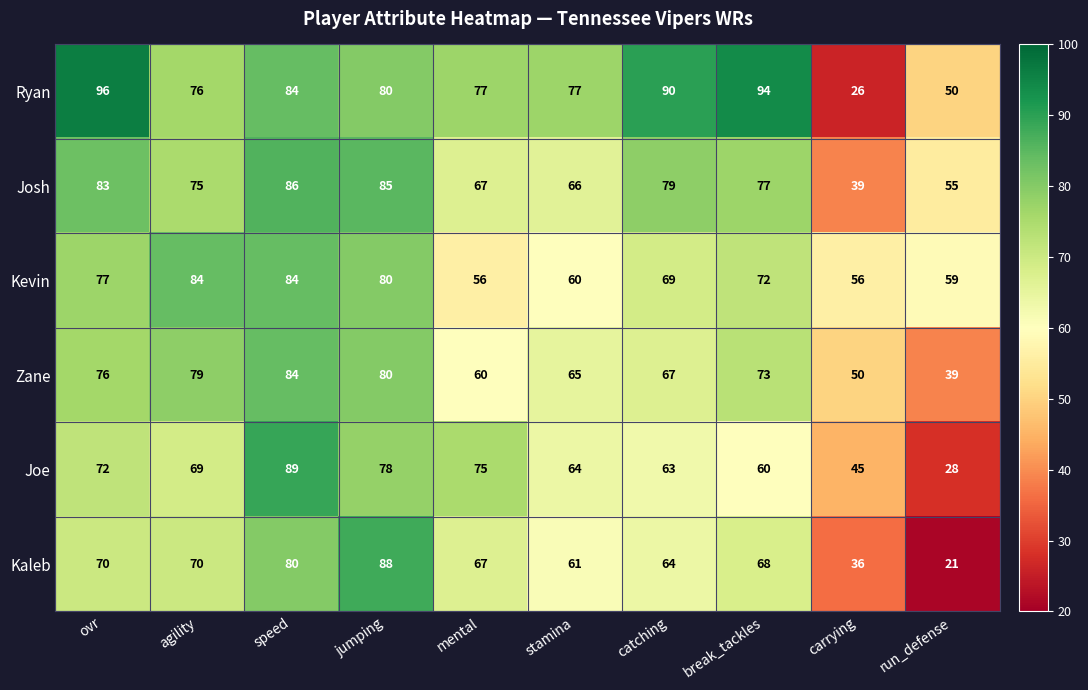

What is the total value across all series at jumping?

491